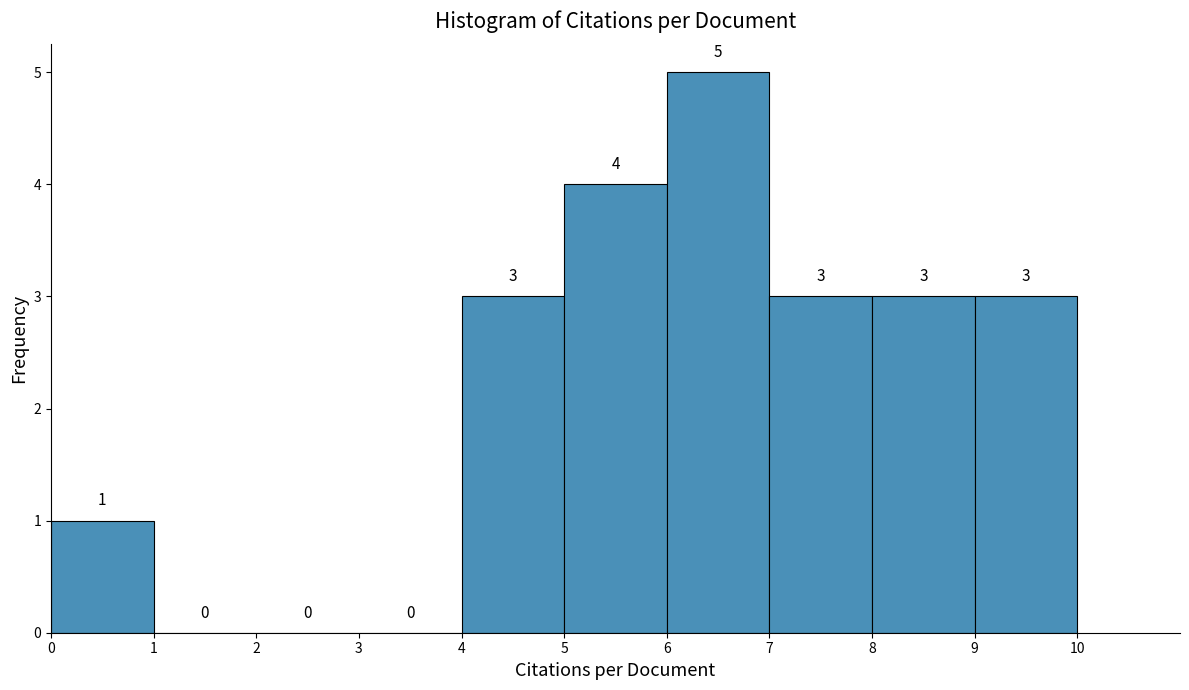

Which range on the x-axis has the tallest bar?

6 to 7